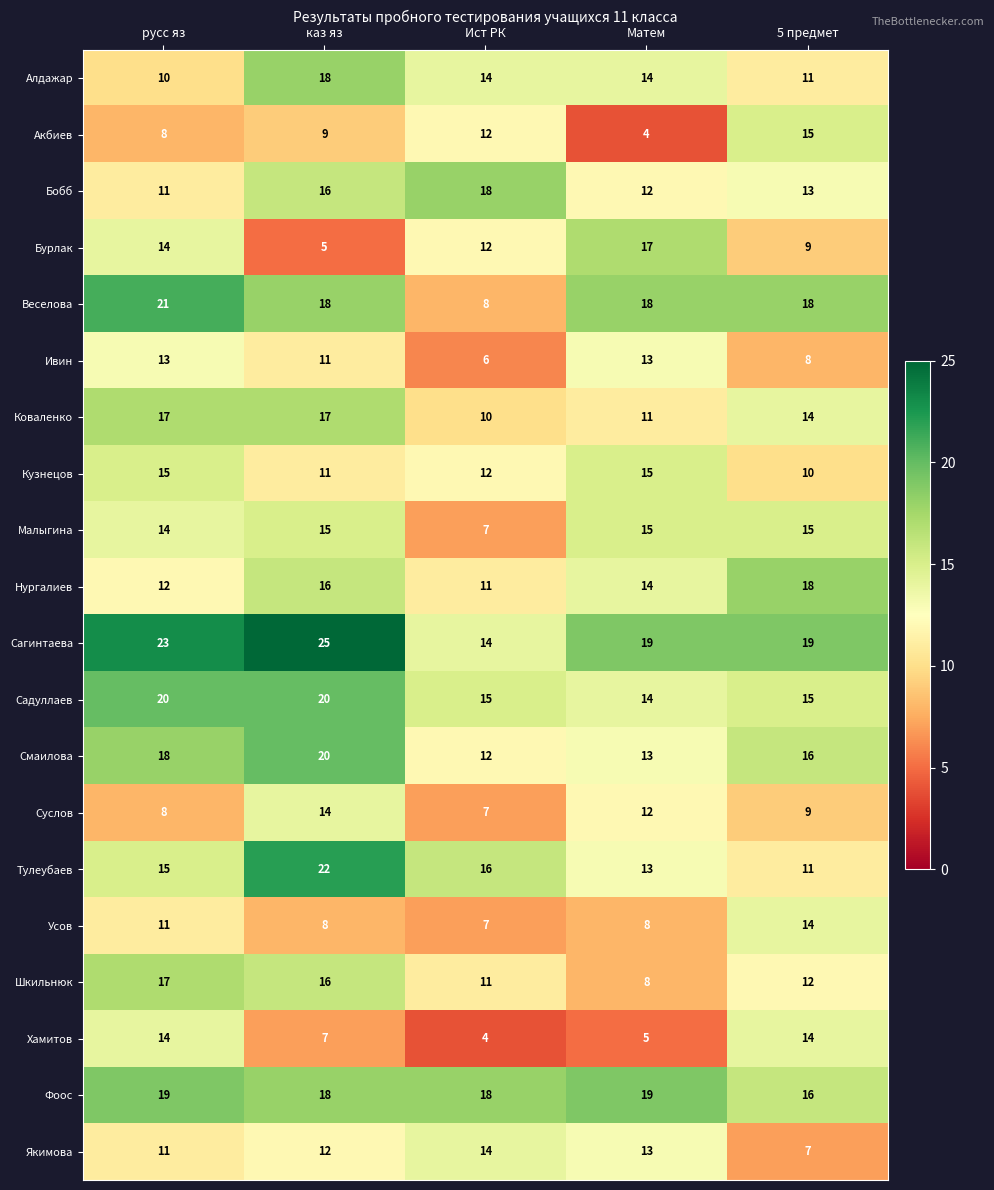

At how many categories does at least one series exceed 13?

5